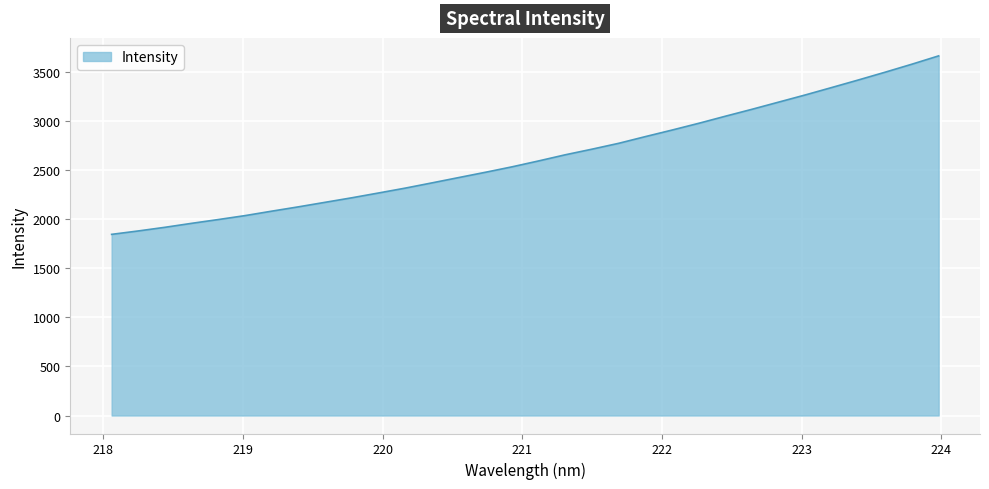

What is the difference between the maximum and minimum values?

1816.3